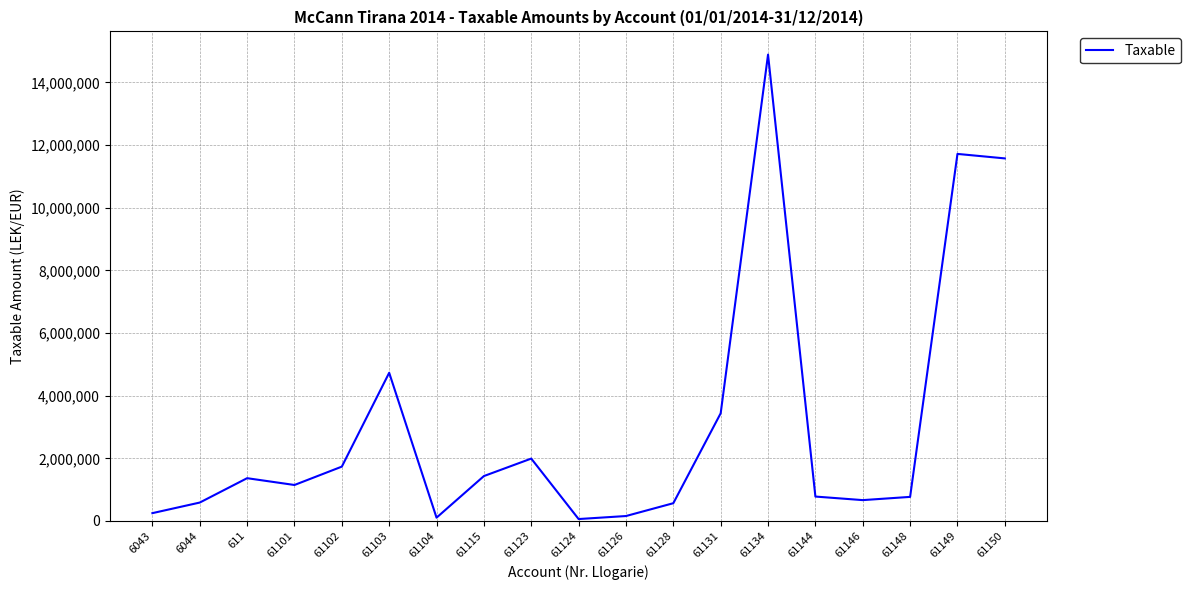

What is the change in value from 61134 to 61149?

-3169983.1